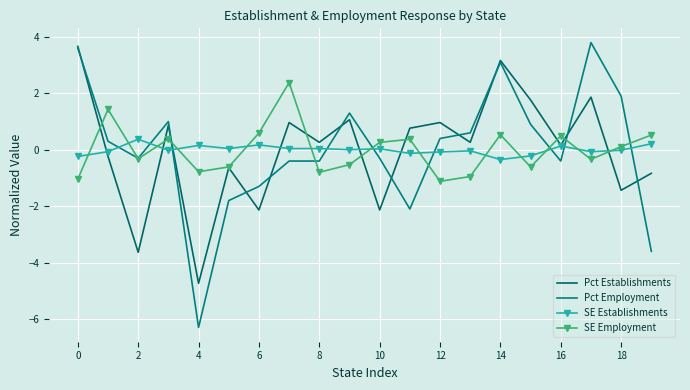

True or false: SE Employment and Pct Employment intersect in this chart.

True